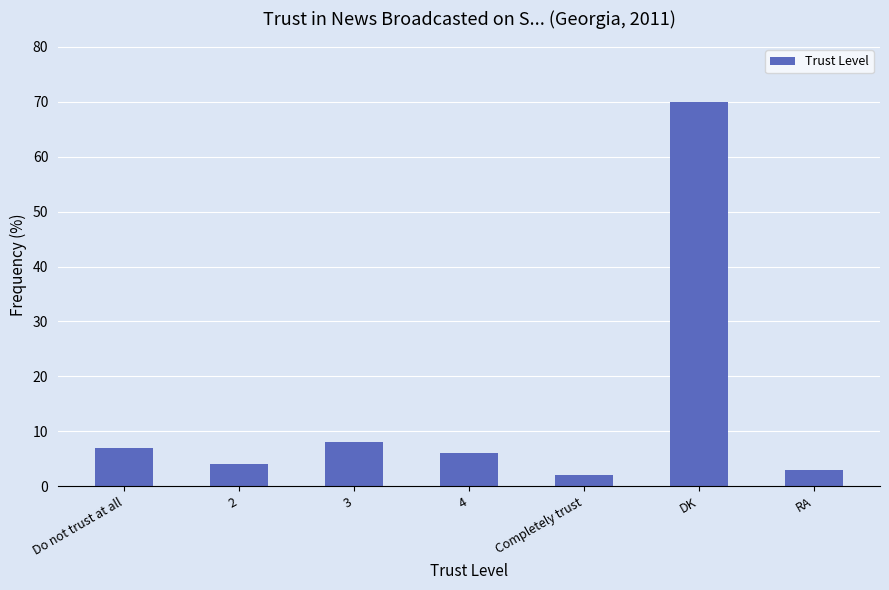

How many distinct data groups are displayed?

1